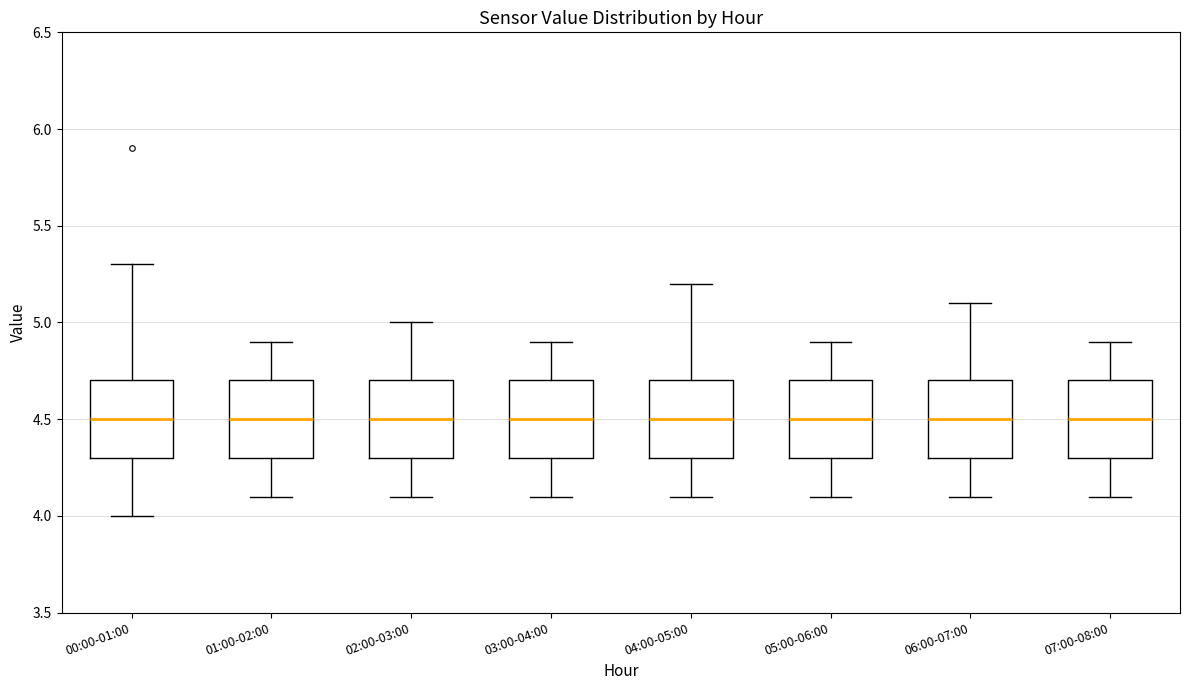

Reading left to right, read every box against the y-axis: the position of its median line, the range the box covers, and the ends of its whiskers. The values are not printed on the chart, so give them approximately, as read against the axis.

00:00-01:00: median 4.5, box 4.3 to 4.7, whiskers 4.0 to 5.3
01:00-02:00: median 4.5, box 4.3 to 4.7, whiskers 4.1 to 4.9
02:00-03:00: median 4.5, box 4.3 to 4.7, whiskers 4.1 to 5.0
03:00-04:00: median 4.5, box 4.3 to 4.7, whiskers 4.1 to 4.9
04:00-05:00: median 4.5, box 4.3 to 4.7, whiskers 4.1 to 5.2
05:00-06:00: median 4.5, box 4.3 to 4.7, whiskers 4.1 to 4.9
06:00-07:00: median 4.5, box 4.3 to 4.7, whiskers 4.1 to 5.1
07:00-08:00: median 4.5, box 4.3 to 4.7, whiskers 4.1 to 4.9